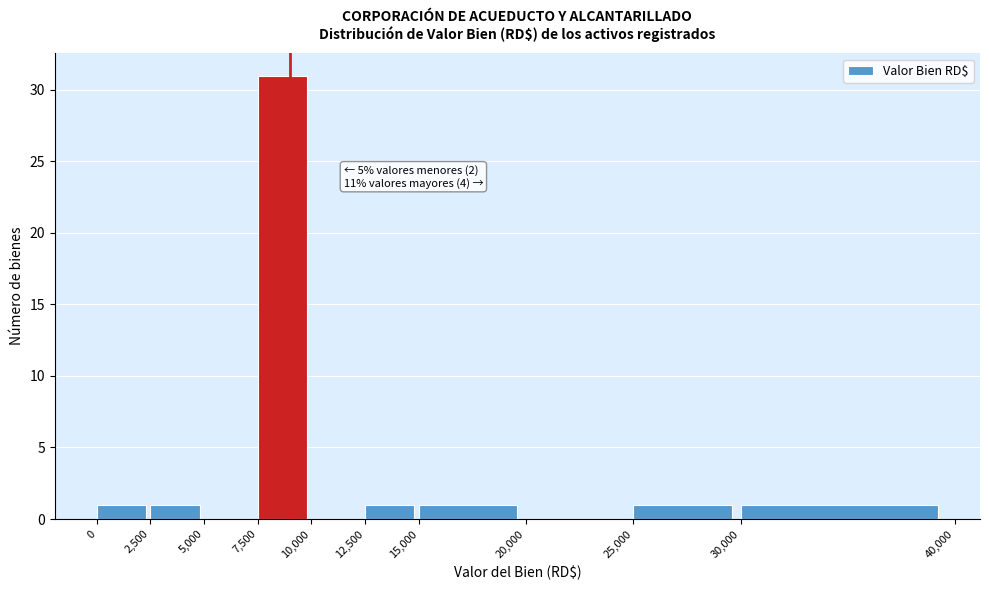

Which range on the x-axis has the tallest bar?

7,500 to 10,000